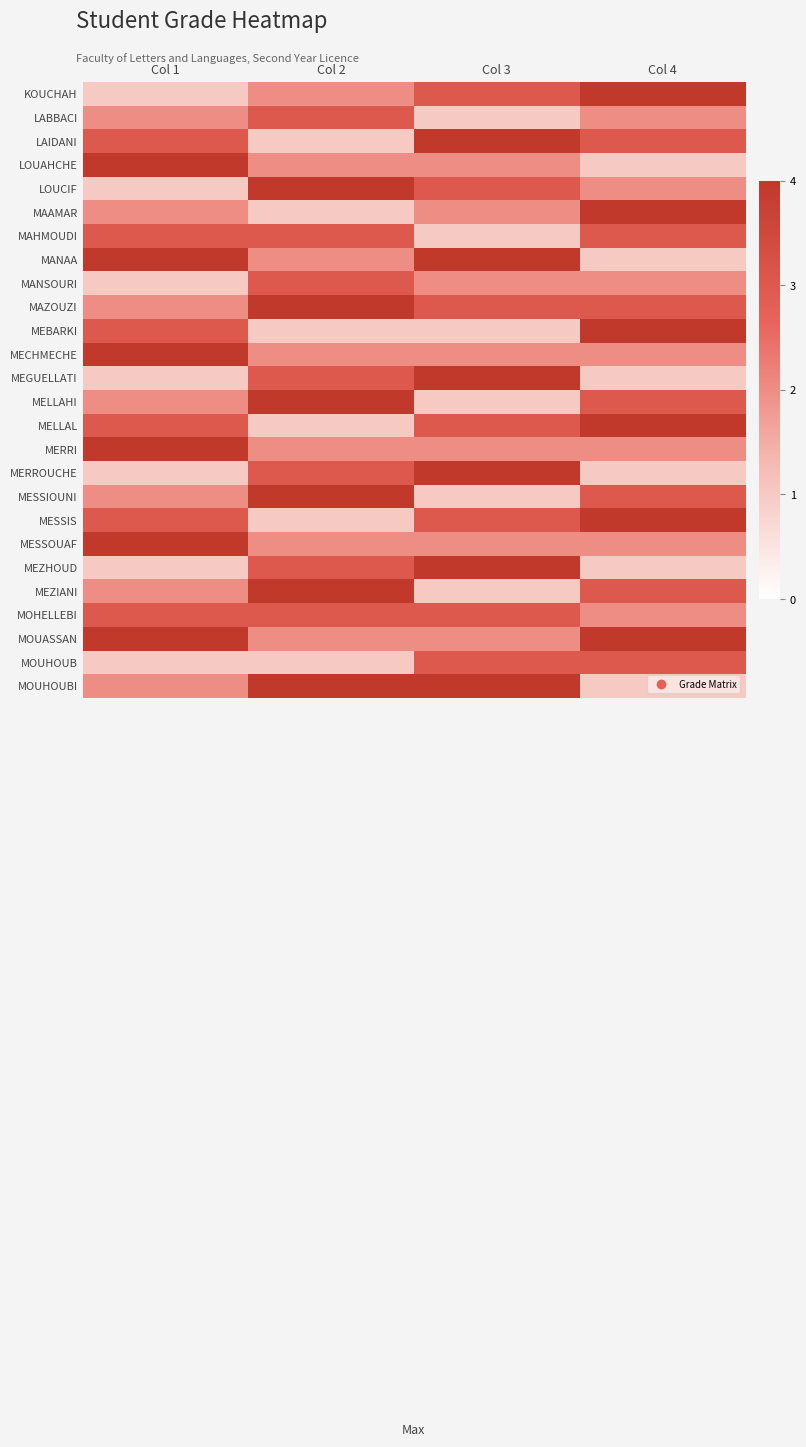

What is the minimum value shown in the chart?

1